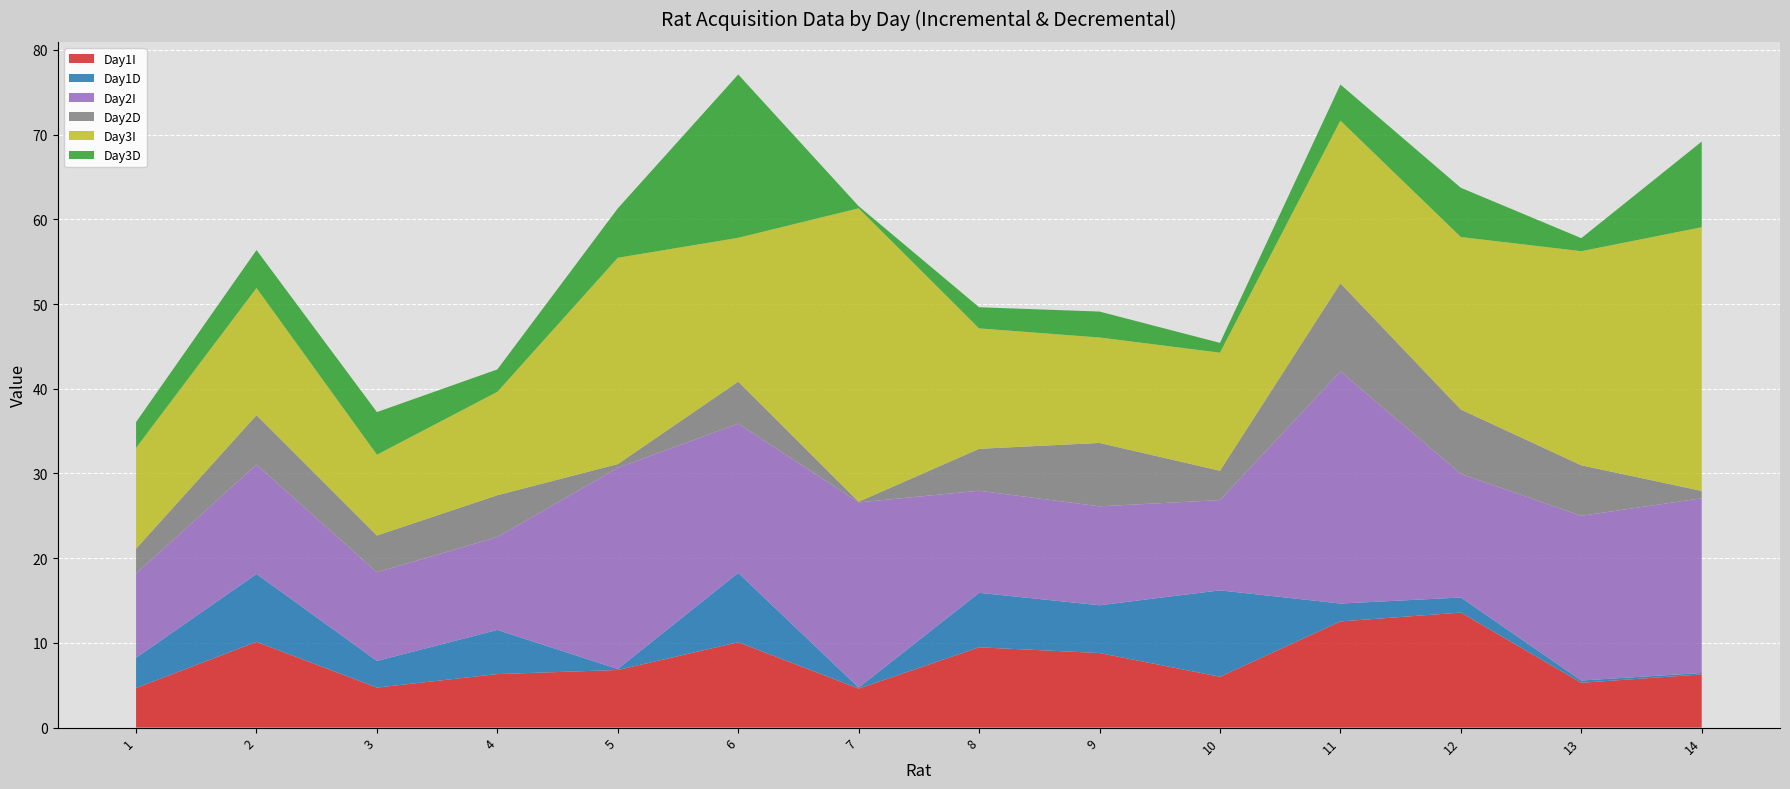

Reading left to right, what are all the values shown in this chart?

Day1I: 4.7	10.1	4.7	6.3	6.8	10.1	4.6	9.5	8.8	6.0	12.5	13.6	5.3	6.3
Day1D: 3.6	8.0	3.1	5.2	0.1	8.2	0.1	6.4	5.6	10.2	2.1	1.8	0.3	0.2
Day2I: 10.0	12.9	10.5	11.0	23.7	17.6	21.9	12.1	11.7	10.7	27.4	14.6	19.4	20.6
Day2D: 2.9	5.8	4.3	4.9	0.5	5.0	0.1	4.9	7.5	3.5	10.4	7.6	6.0	0.9
Day3I: 11.9	15.0	9.5	12.2	24.4	17.0	34.6	14.2	12.4	13.9	19.2	20.4	25.3	31.1
Day3D: 3.0	4.5	5.0	2.6	5.8	19.3	0.3	2.5	3.1	1.2	4.3	5.8	1.5	10.1